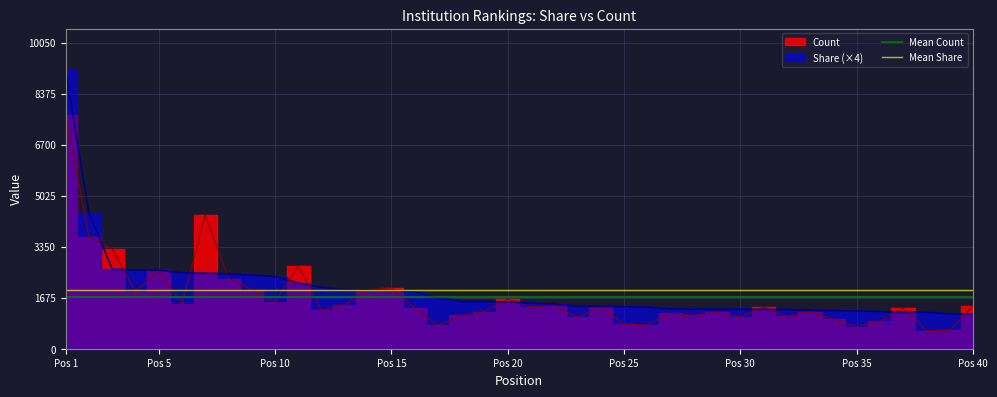

How many distinct data groups are displayed?

2